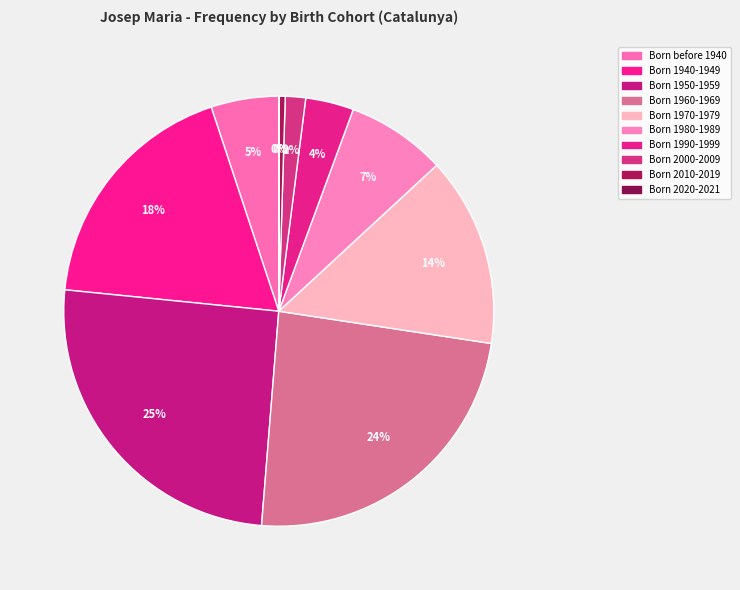

Do Born 1980-1989 and Born before 1940 together represent more than half of the pie?

No